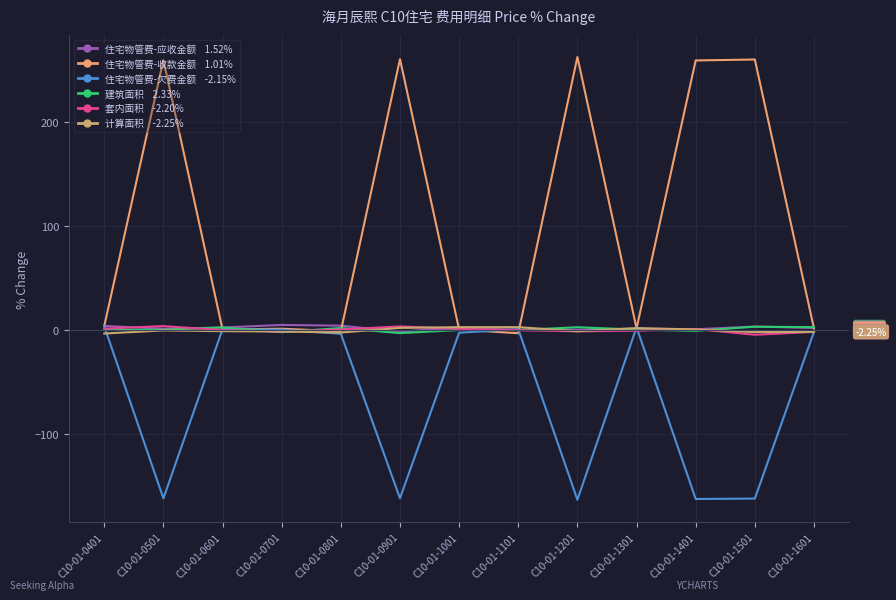

Between which two adjacent categories do 套内面积 and 计算面积 first intersect?

C10-01-0601 and C10-01-0701